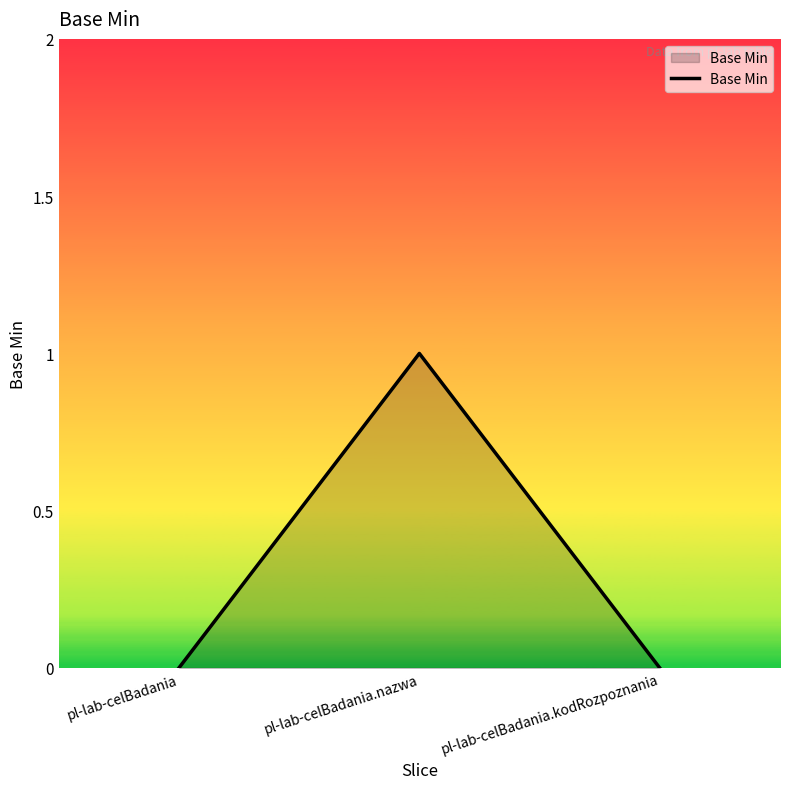

What position from the left is pl-lab-celBadania.kodRozpoznania?

3